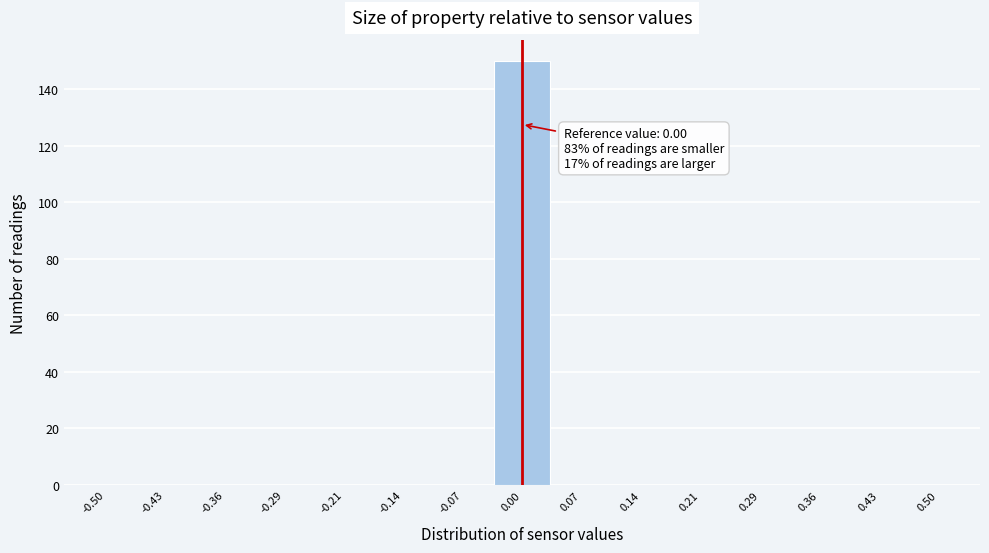

Over which range of the x-axis is the bar tallest?

-0.03 to 0.03